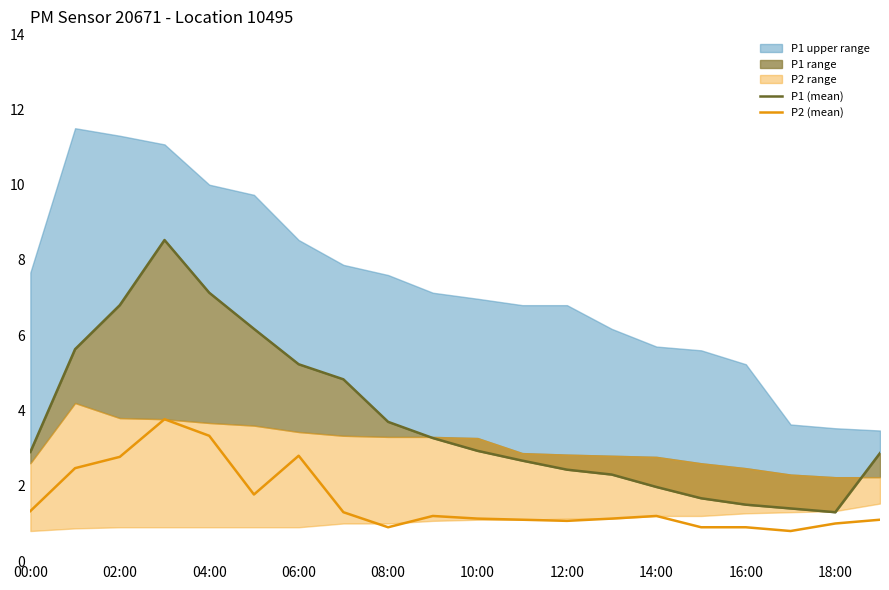

What is the maximum value for P2 (mean)?

3.8